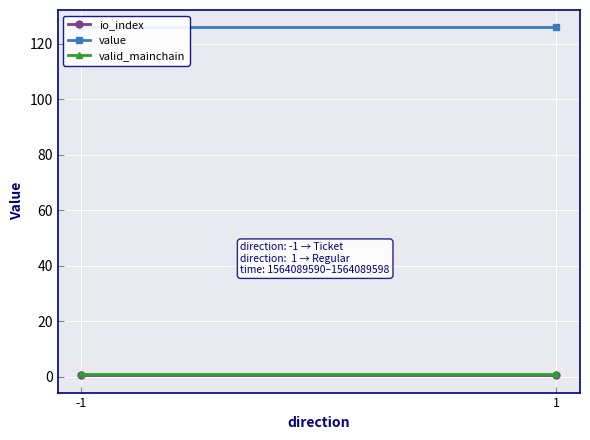

Rank the categories by valid_mainchain value from highest to lowest.

-1, 1